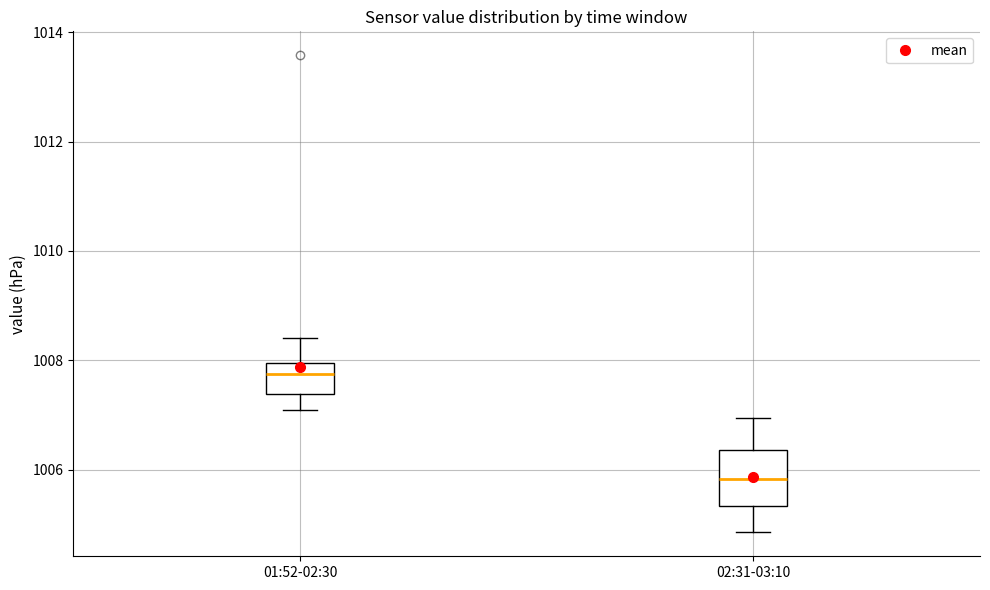

Comparing the boxes themselves (not the whiskers), which one is the tallest?

02:31-03:10